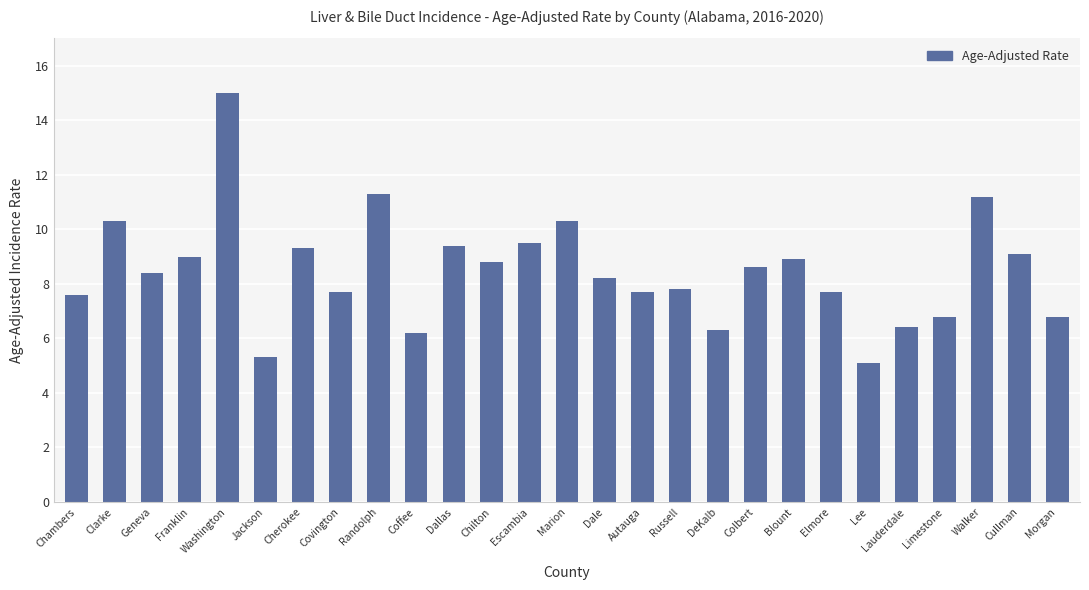

Reading left to right, list all the values displayed in this chart.

Chambers=7.6	Clarke=10.3	Geneva=8.4	Franklin=9.0	Washington=15.0	Jackson=5.3	Cherokee=9.3	Covington=7.7	Randolph=11.3	Coffee=6.2	Dallas=9.4	Chilton=8.8	Escambia=9.5	Marion=10.3	Dale=8.2	Autauga=7.7	Russell=7.8	DeKalb=6.3	Colbert=8.6	Blount=8.9	Elmore=7.7	Lee=5.1	Lauderdale=6.4	Limestone=6.8	Walker=11.2	Cullman=9.1	Morgan=6.8